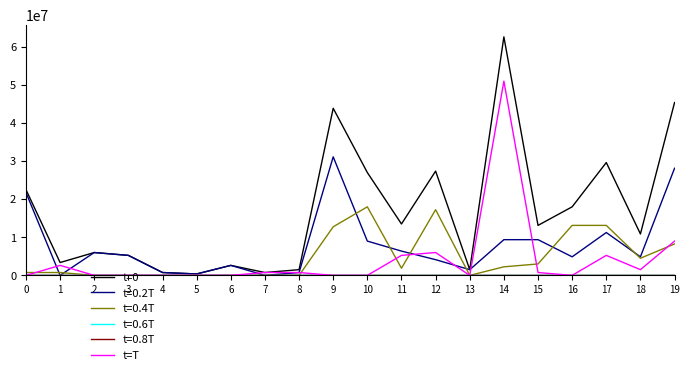

How many lines are shown in the chart?

6